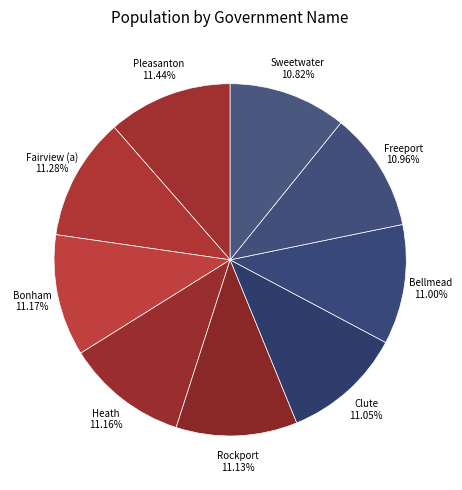

Is there any slice that represents more than half of the pie?

No